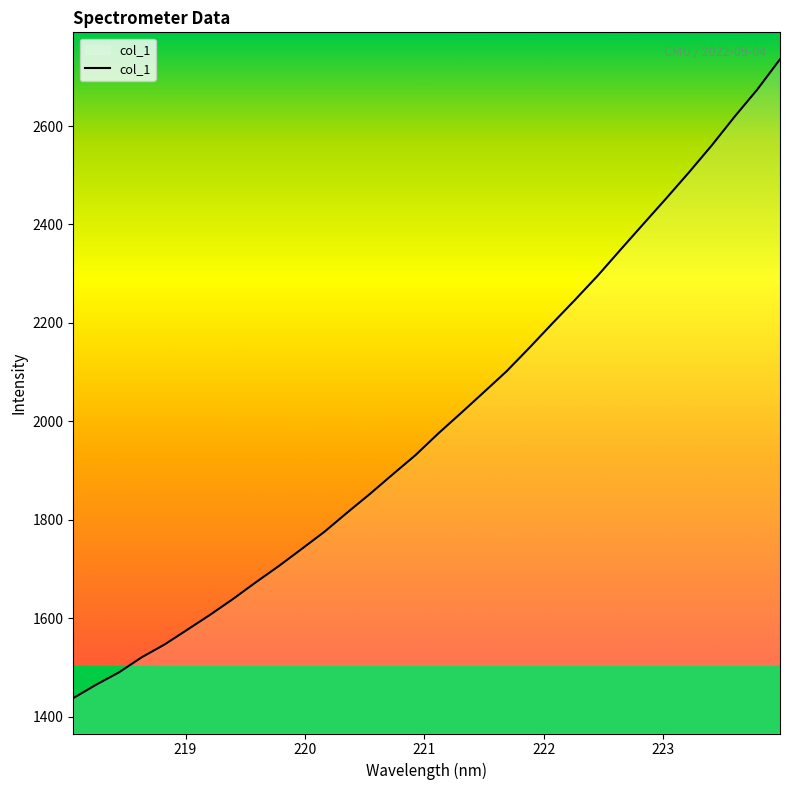

What is the smallest value displayed?

1437.4